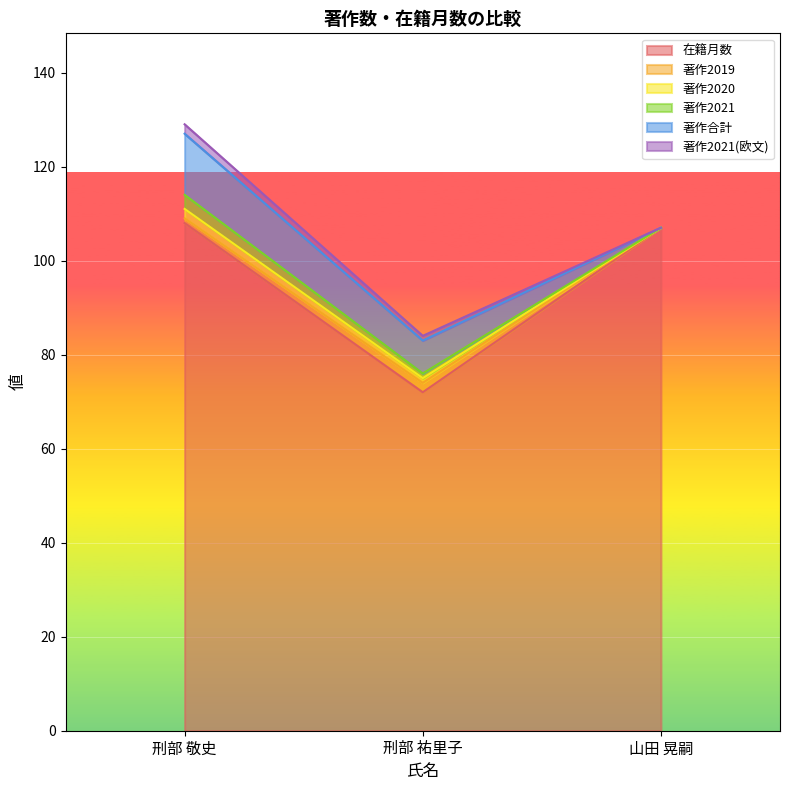

Is it true that 著作2020 equals 2 at 刑部 祐里子?

False